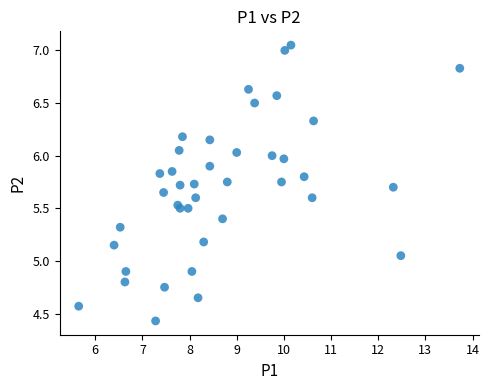

What is the range of X values (max minus min)?

8.1